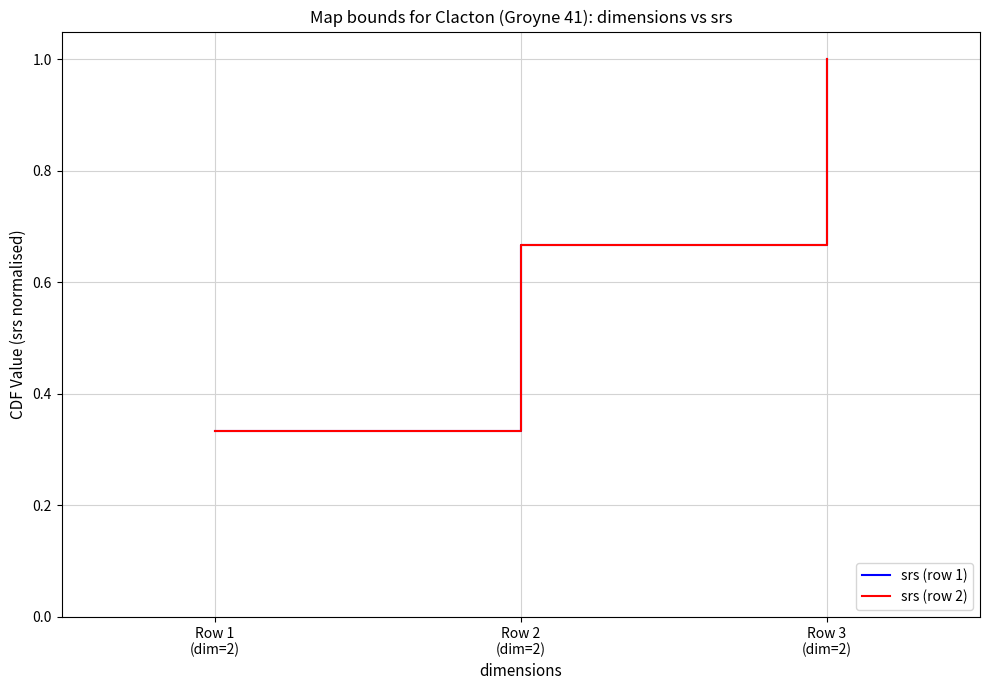

What is the total value across all series at Row 2
(dim=2)?

1.3